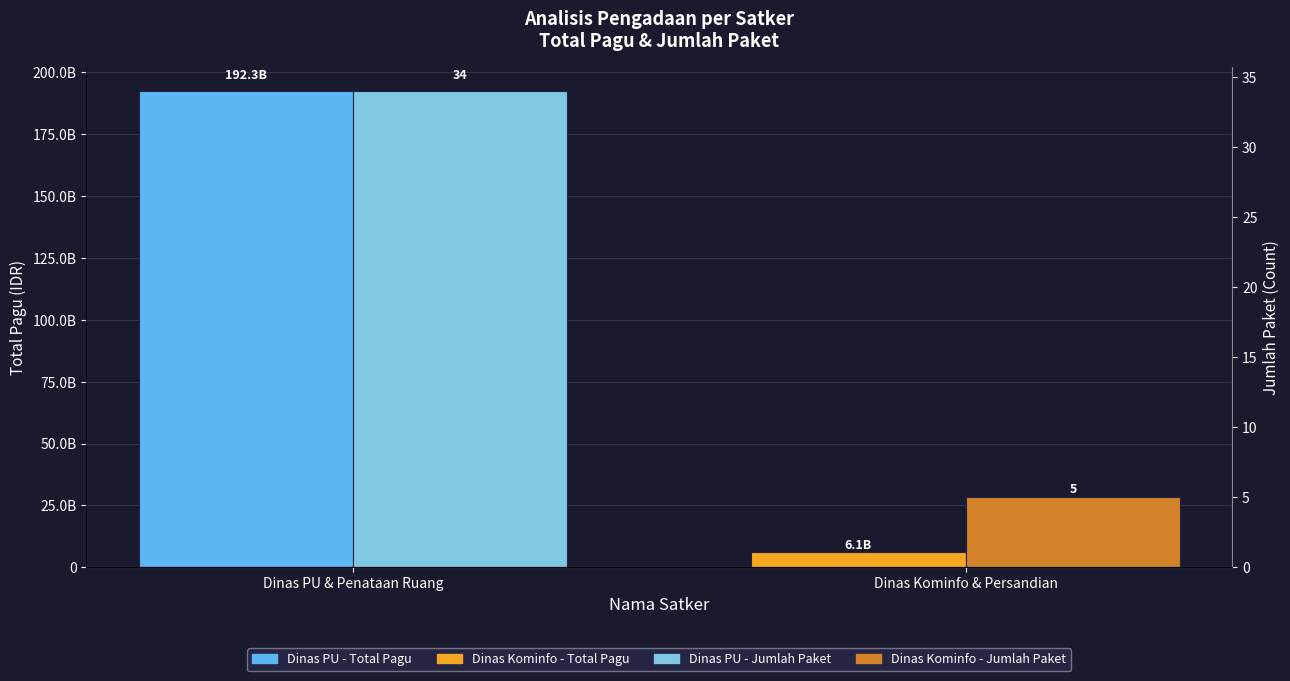

What is the label of the 2nd bar from the right?

Dinas PU & Penataan Ruang